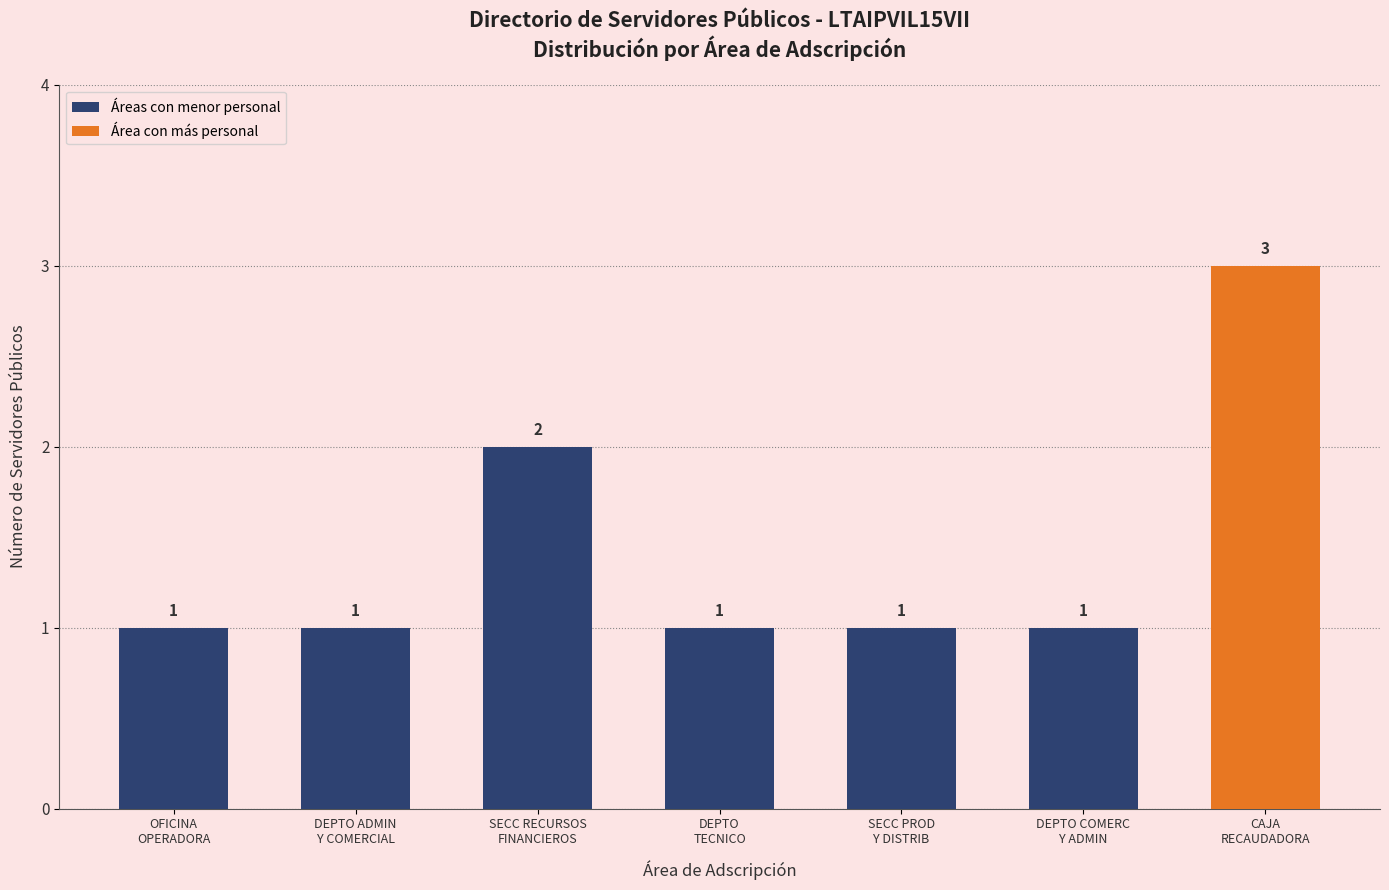

What is the sum of all values?

10